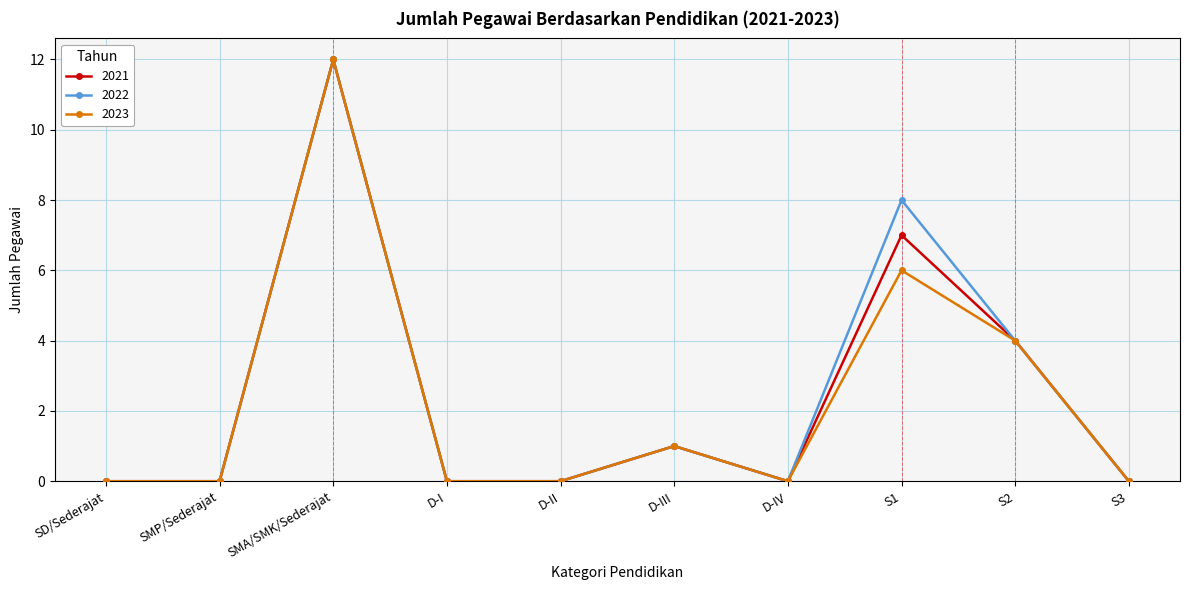

At how many categories does at least one series exceed 3?

3